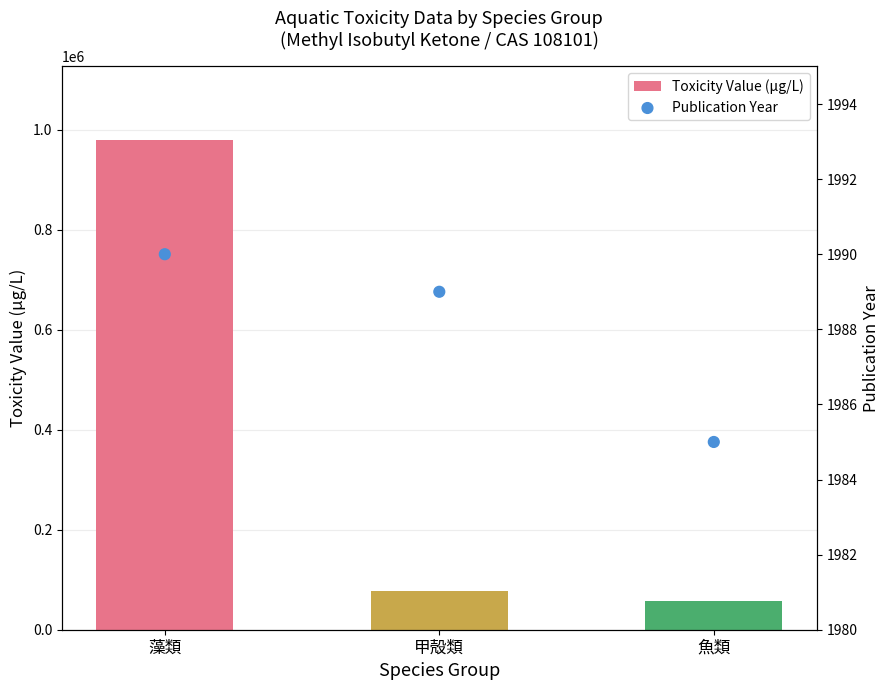

What is the total value across all series at 藻類?

981990